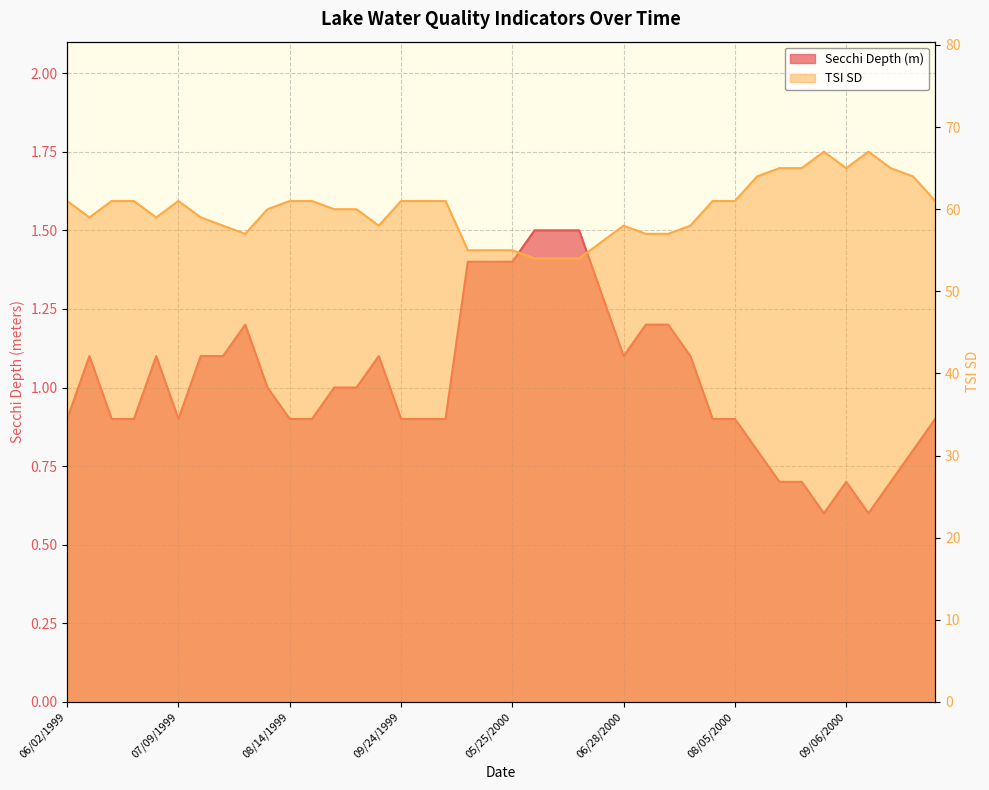

True or false: Tsi Sd has a value of 61.0 at 10/02/1999.

True